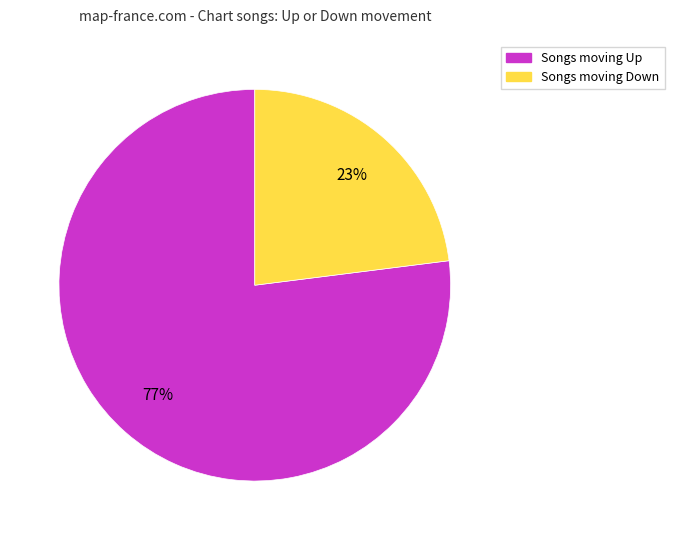

Does any single category account for the majority?

Yes